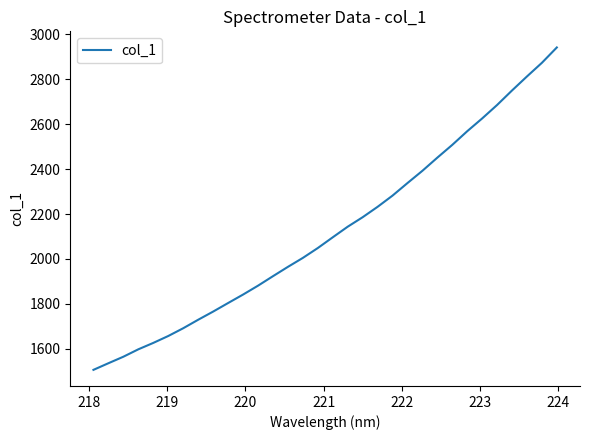

What is the maximum value shown in the chart?

2941.8